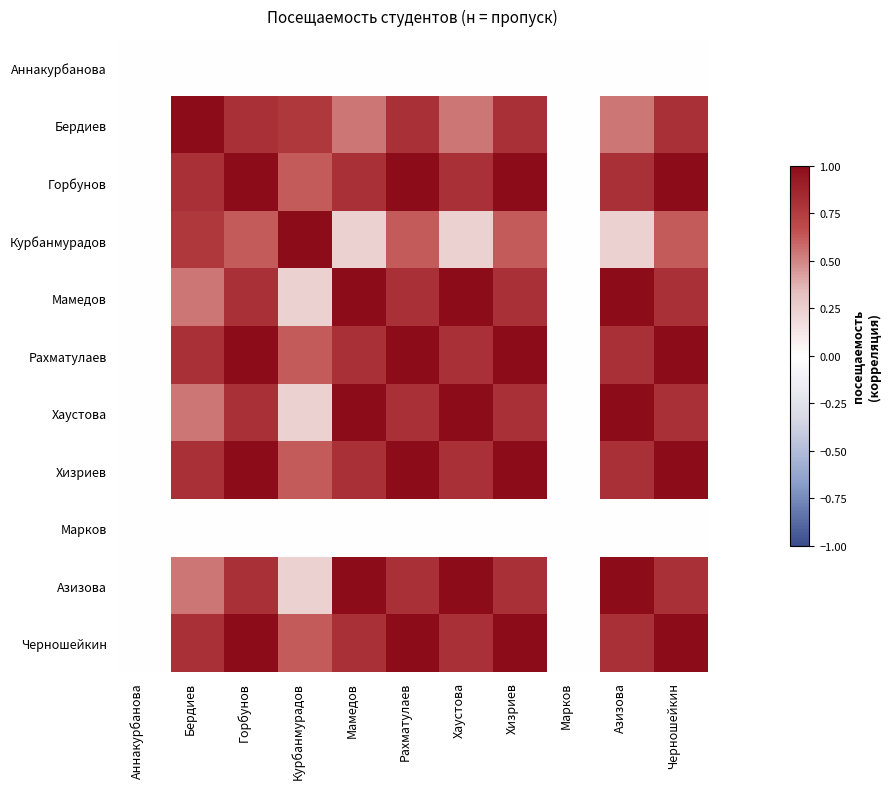

Between Курбанмурадов and Мамедов, which series saw the biggest shift?

Курбанмурадов